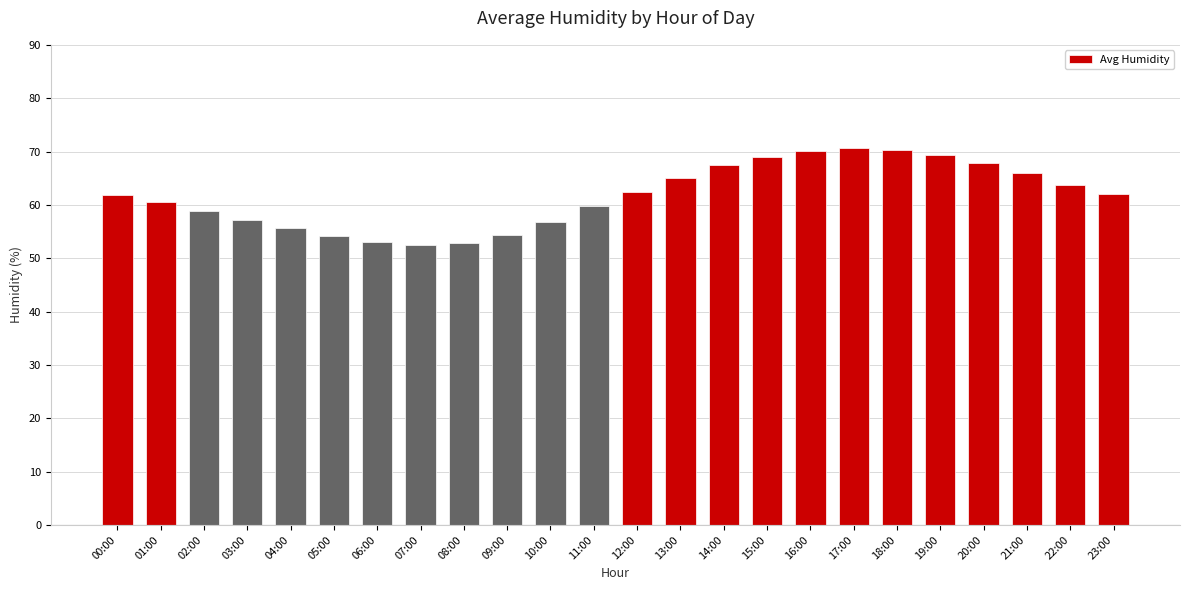

What is the label of the 10th bar from the right?

14:00